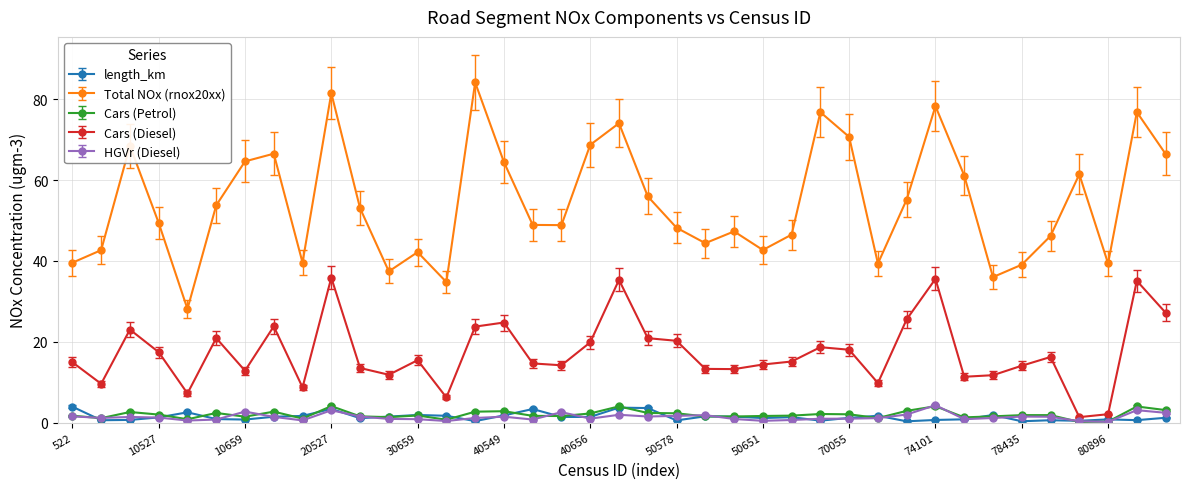

What is the difference between the maximum and minimum values in the Cars (Petrol) series?

3.9